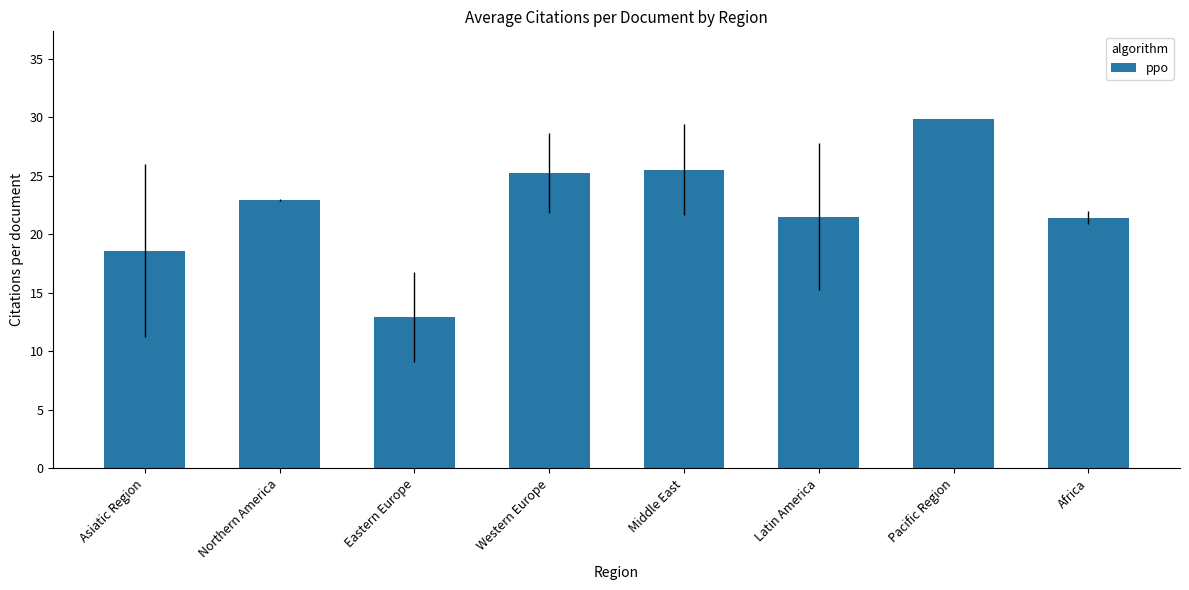

The chart shows a value of 9.6 at Northern America. True or false?

False